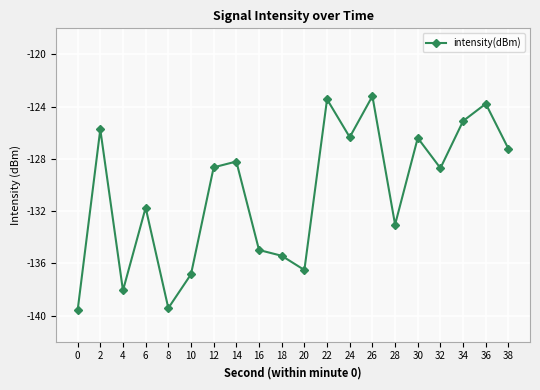

What is the smallest value displayed?

-139.6